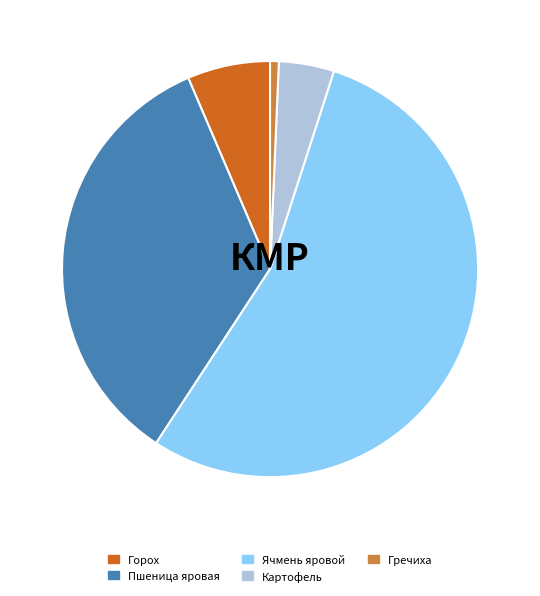

Which slice is the smallest?

Гречиха